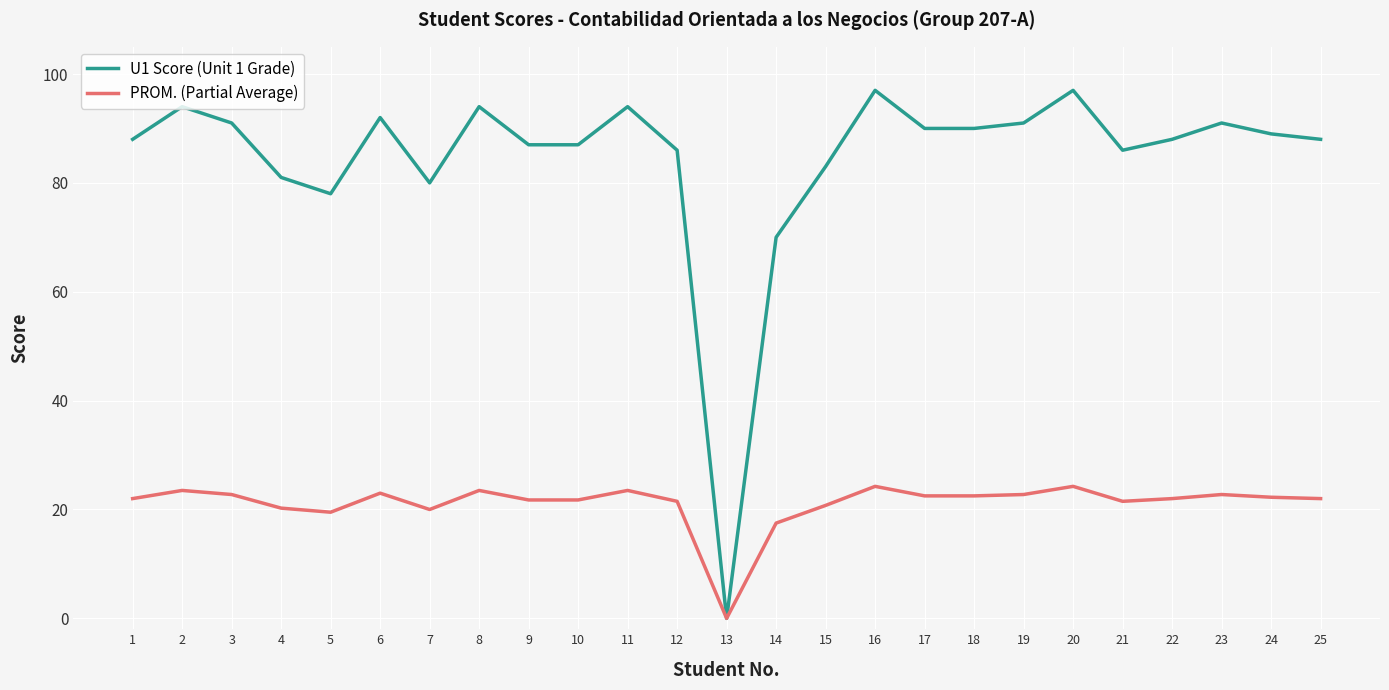

At which label is U1 Score (Unit 1 Grade) closest to 48?

14